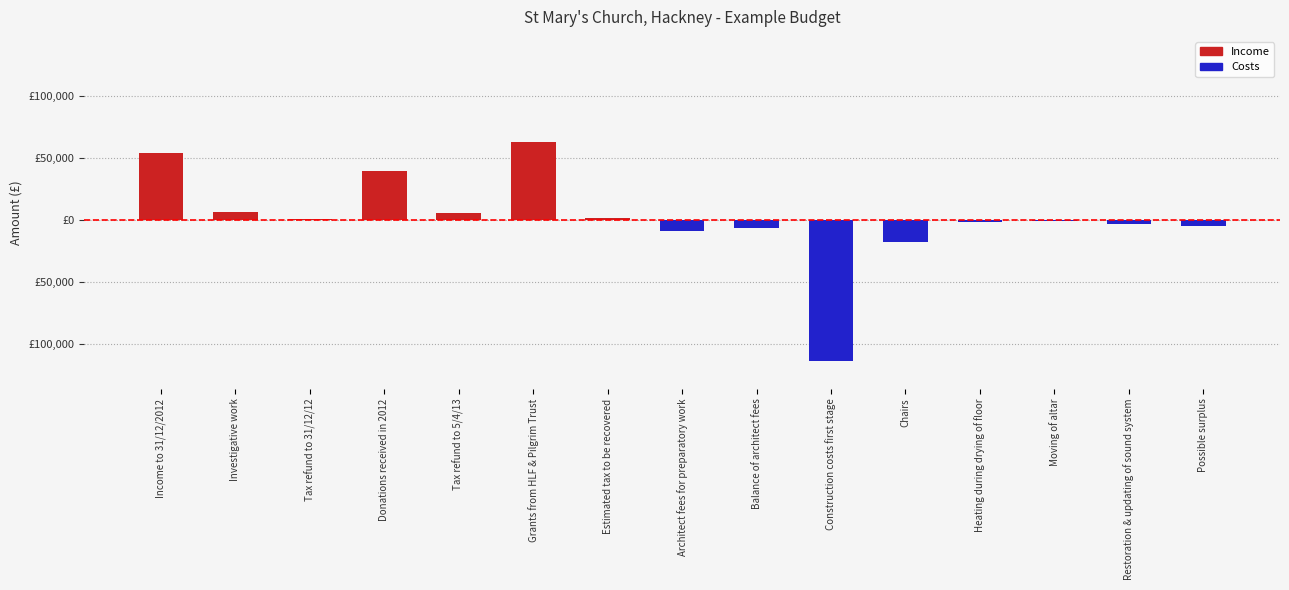

What is the average value?

887